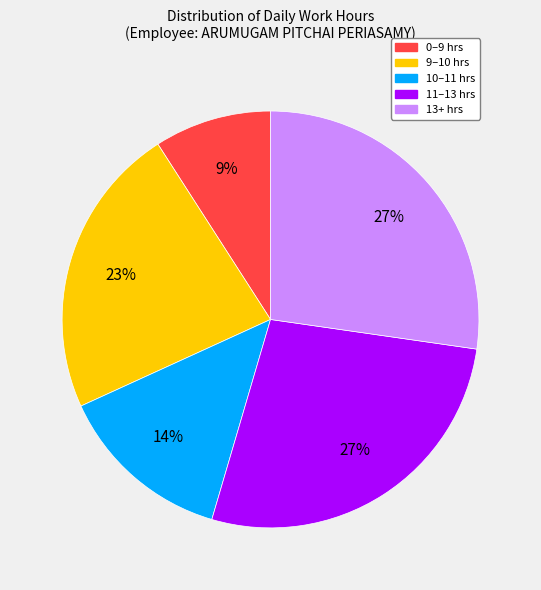

To the nearest percent, what is the difference between the largest and smallest slice percentages?

18%